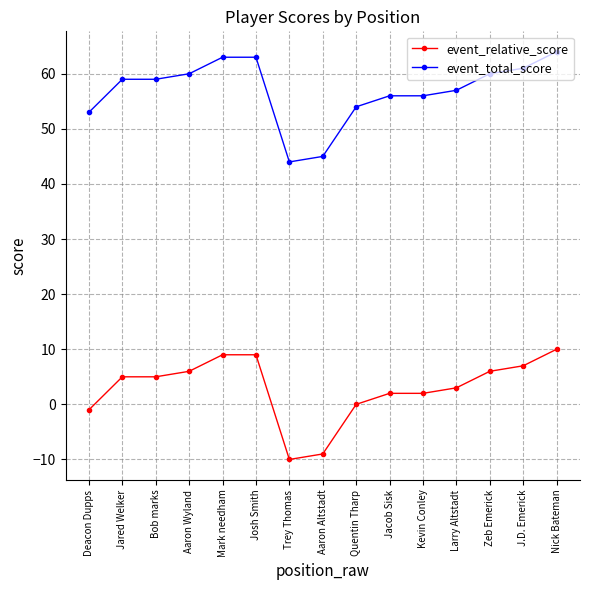

Rank the series at Quentin Tharp from lowest to highest value.

event_relative_score, event_total_score